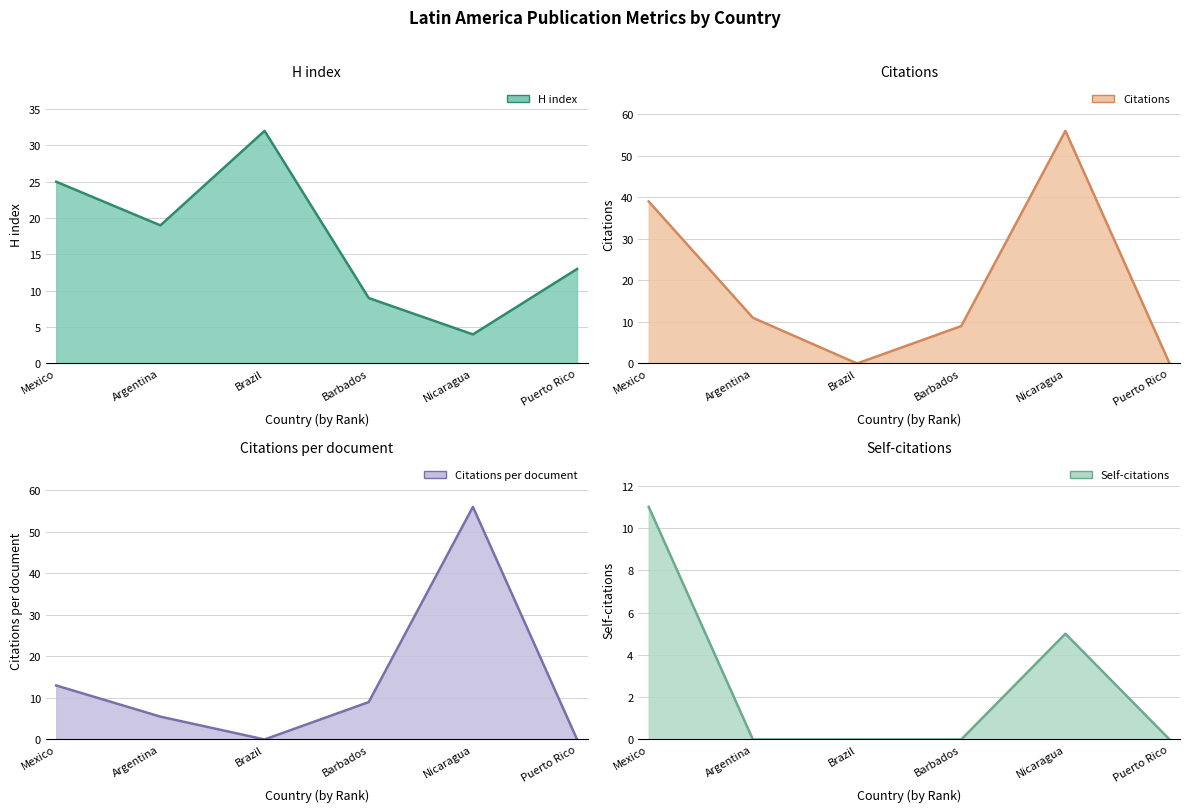

What is the label of the 5th point from the right?

Argentina